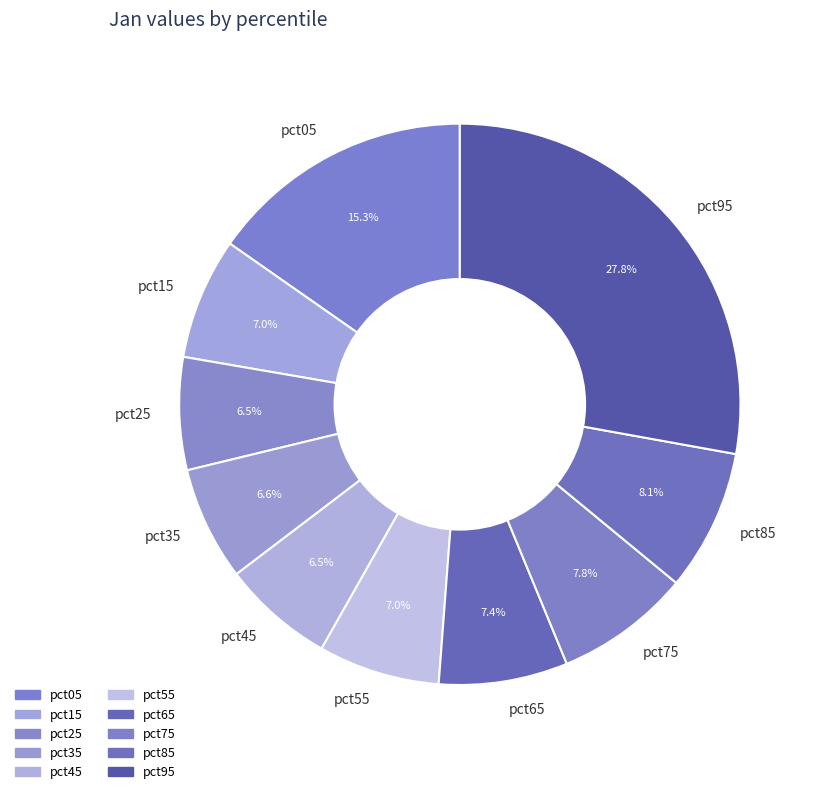

To the nearest percent, what percentage of the pie is pct05?

15%